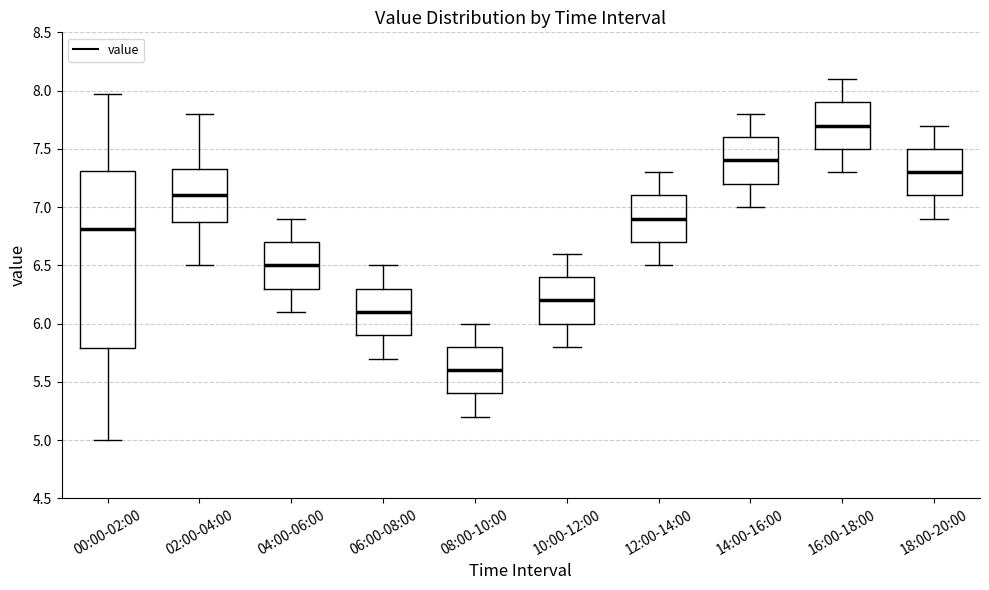

Where is the lower edge of the box for 16:00-18:00 on the y-axis? The values are not printed on the chart, so give them approximately, as read against the axis.

7.50